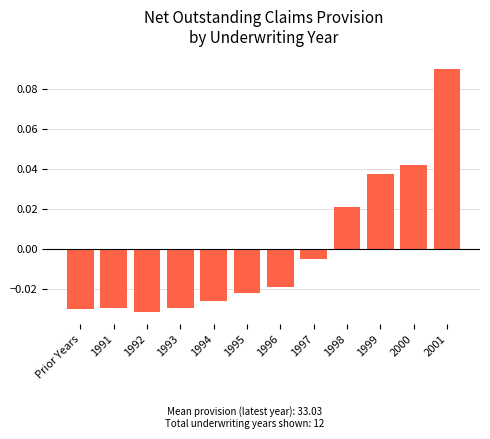

What is the label of the 10th bar from the left?

1999